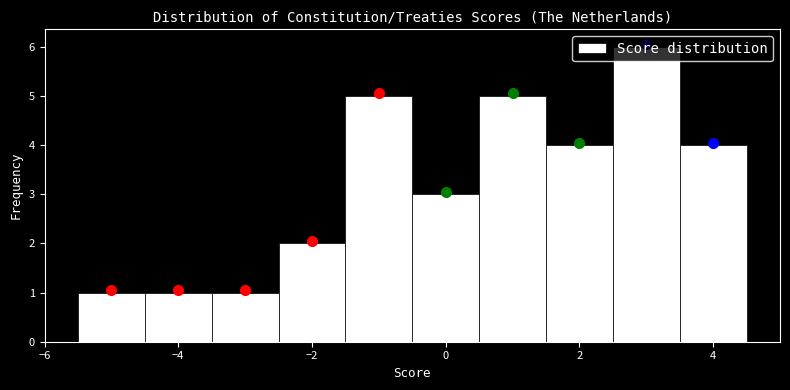

Reading left to right, list every bar in this chart as the range it spans on the x-axis followed by its height. Neither the bar edges nor the heights are printed on the chart, so give them approximately, as read against the axes.

-5.5 to -4.5: 1
-4.5 to -3.5: 1
-3.5 to -2.5: 1
-2.5 to -1.5: 2
-1.5 to -0.5: 5
-0.5 to 0.5: 3
0.5 to 1.5: 5
1.5 to 2.5: 4
2.5 to 3.5: 6
3.5 to 4.5: 4